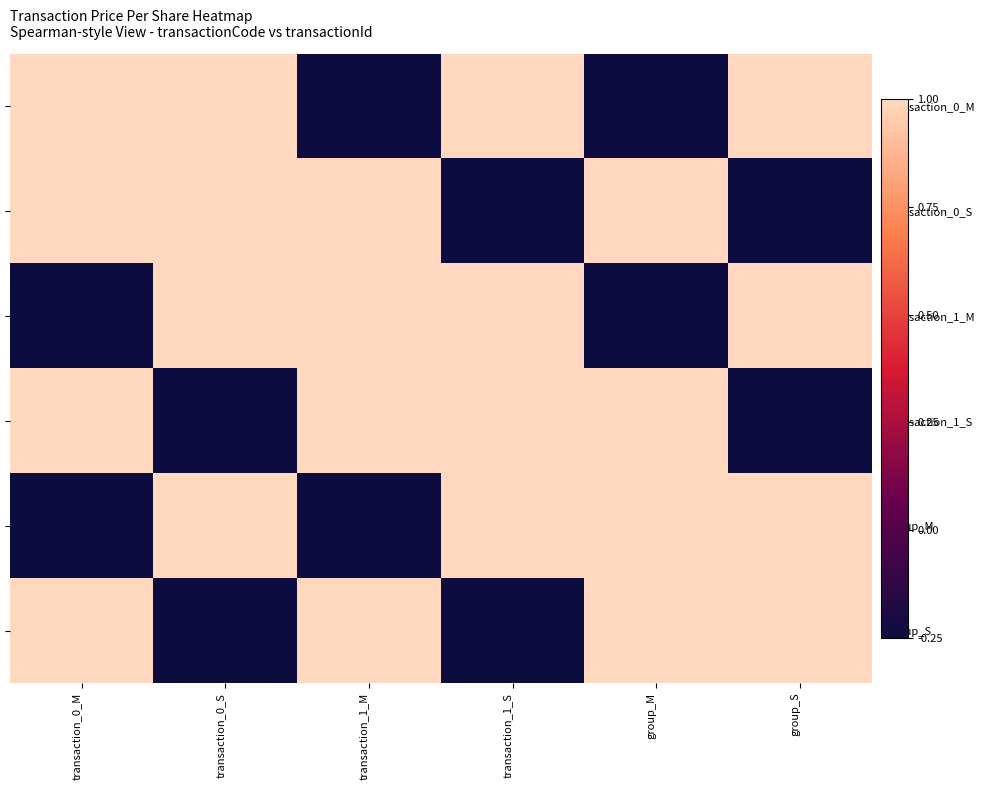

Which series changed the most between transaction_1_S and group_S?

- transaction_1_S